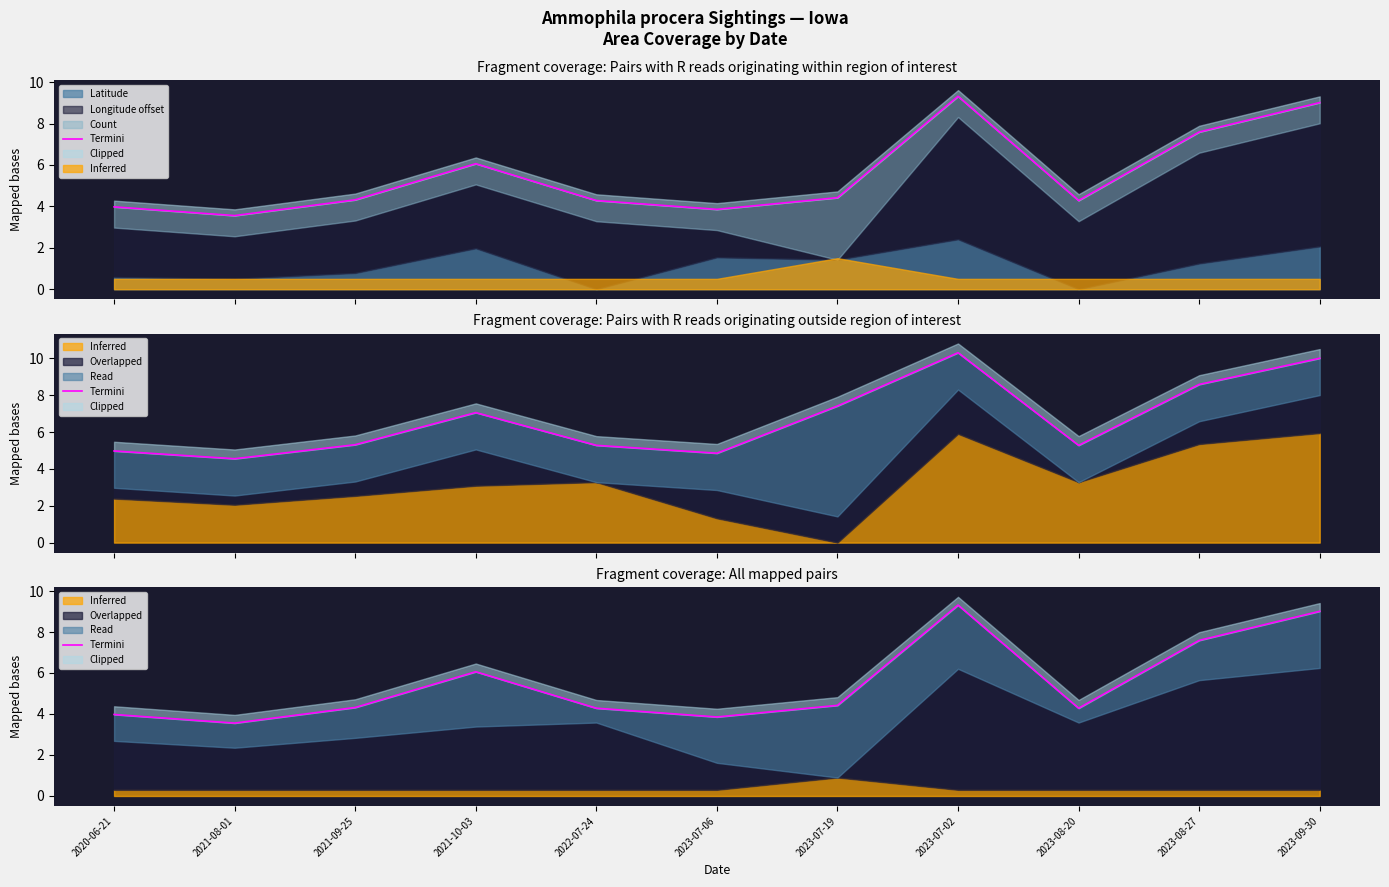

Reading right to left, extract all data points from this chart.

9.0	7.6	4.3	9.3	4.4	3.9	4.3	6.1	4.3	3.6	4.0